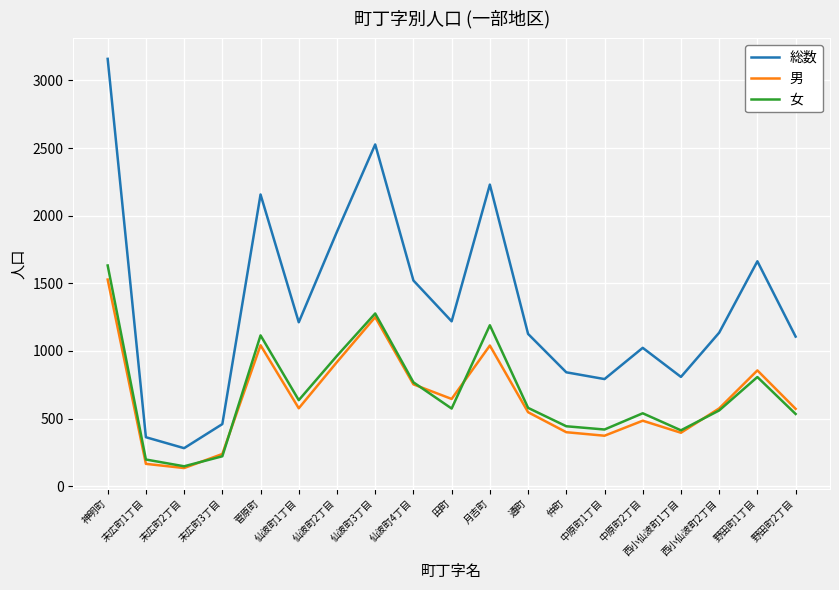

What is the highest value of the 総数 series?

3160